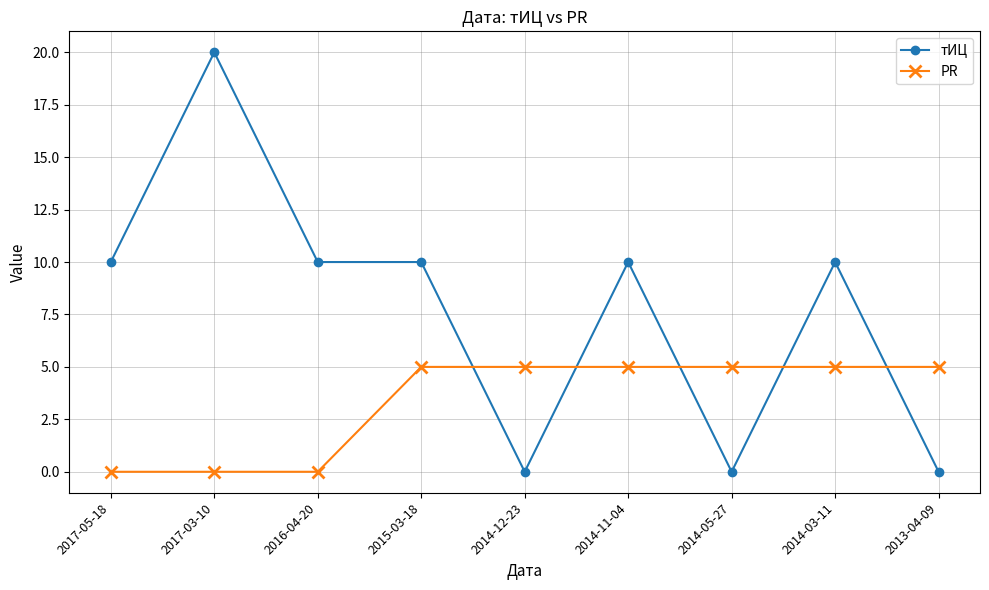

At which category is the sum across all series the highest?

2017-03-10